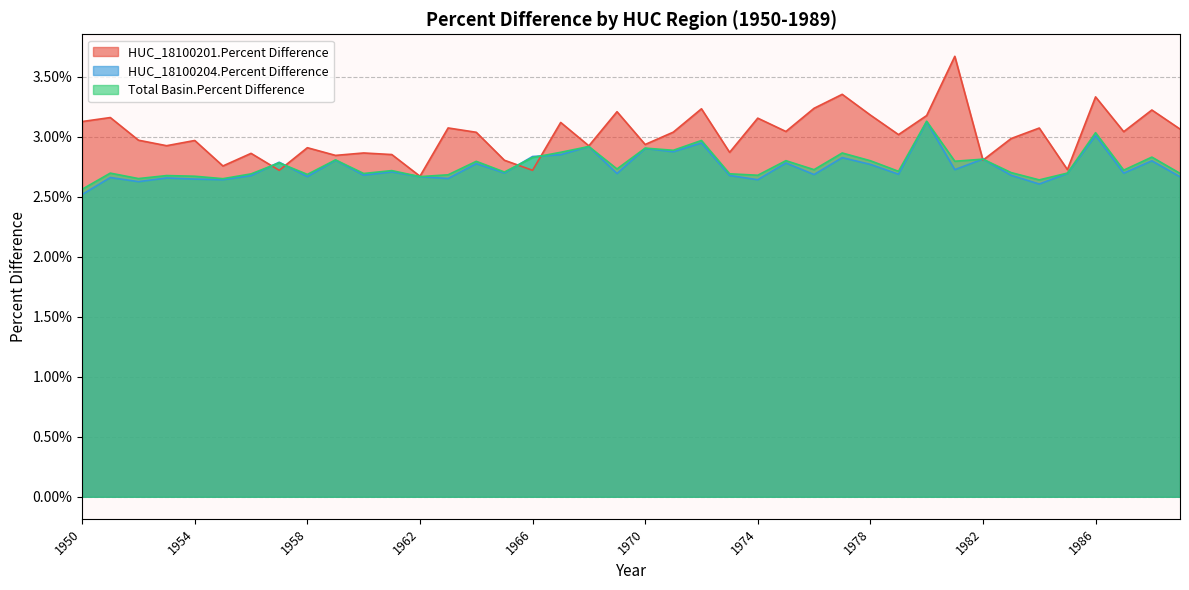

Which series ends up on top after the final intersection of HUC_18100204.Percent Difference and Total Basin.Percent Difference?

Total Basin.Percent Difference